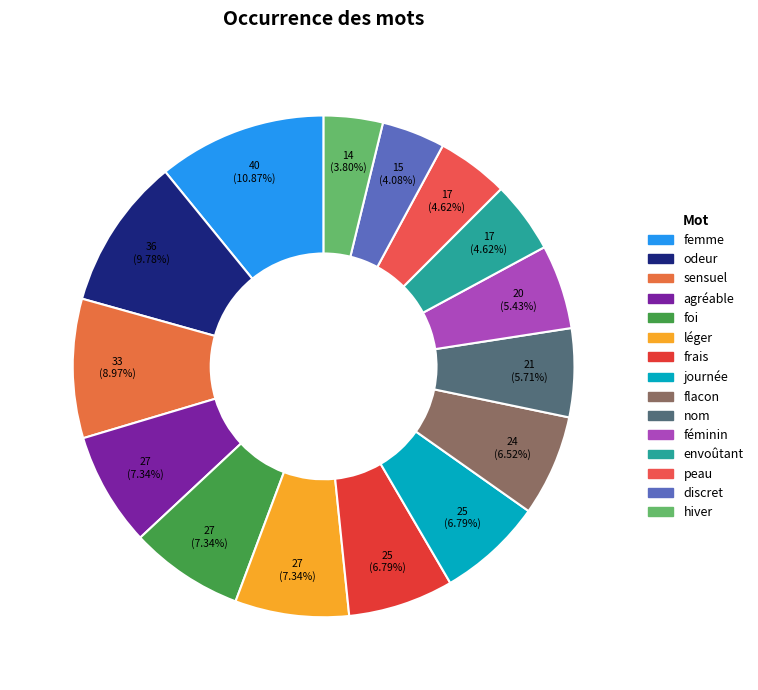

To the nearest percent, what is the combined percentage of journée and femme?

18%